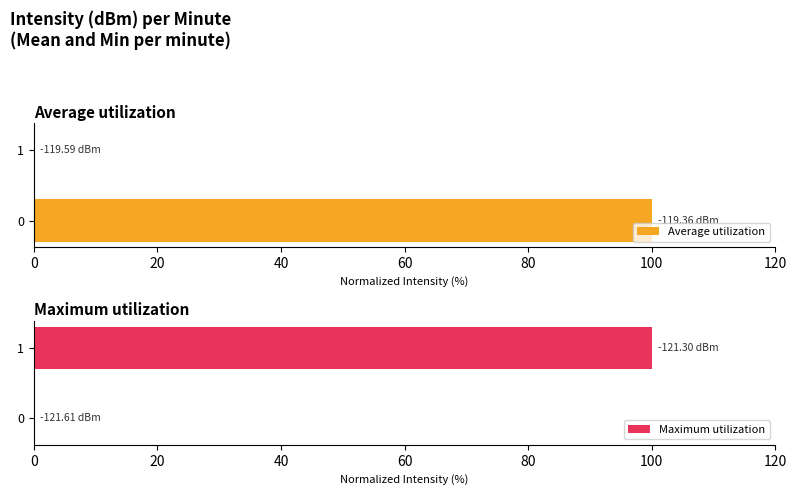

Rank the series at 20 from lowest to highest value.

Average utilization, Maximum utilization